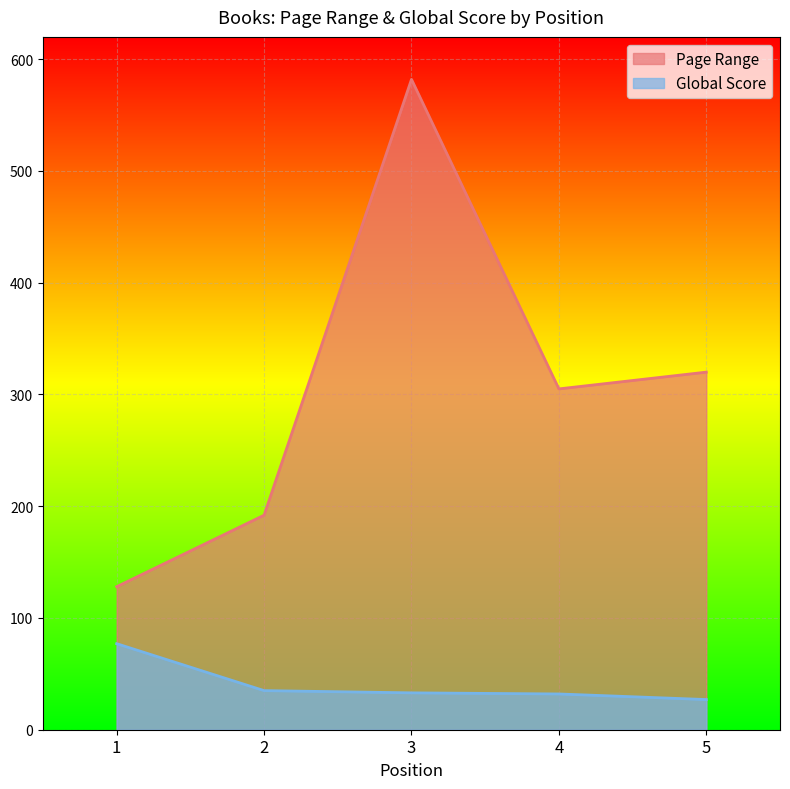

What is the greatest value displayed?

582